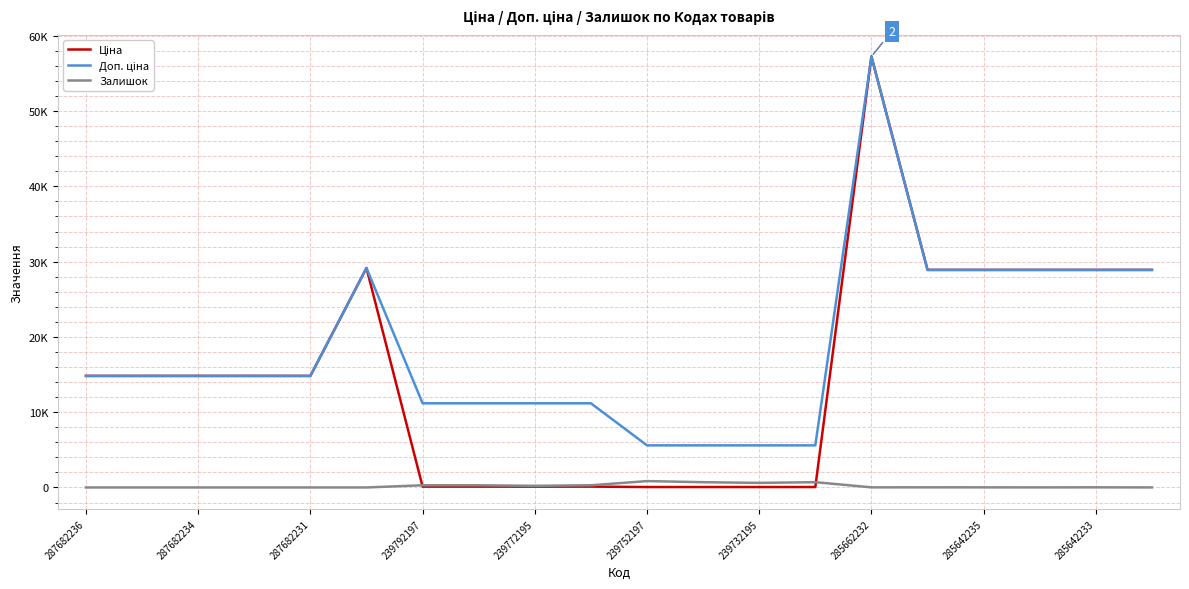

Does the chart have visible grid lines?

Yes